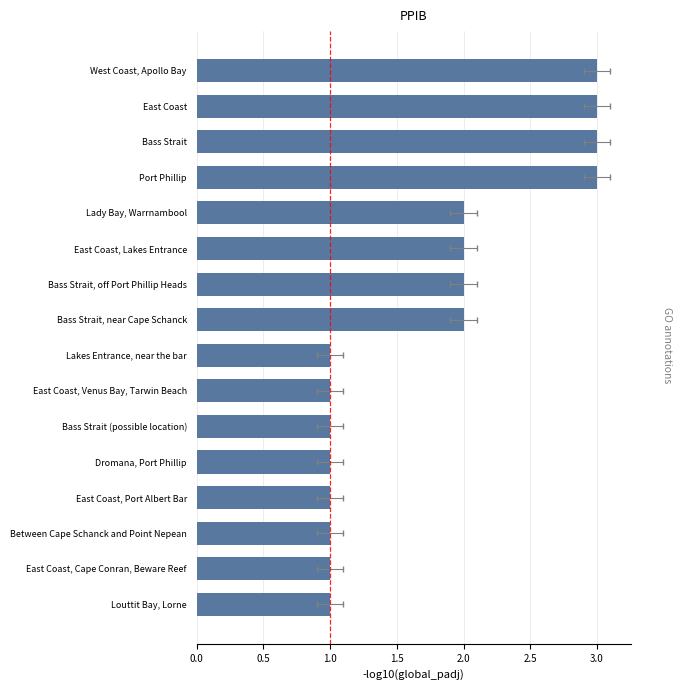

Reading left to right, what are all the values shown in this chart?

1	1	1	1	1	1	1	1	2	2	2	2	3	3	3	3